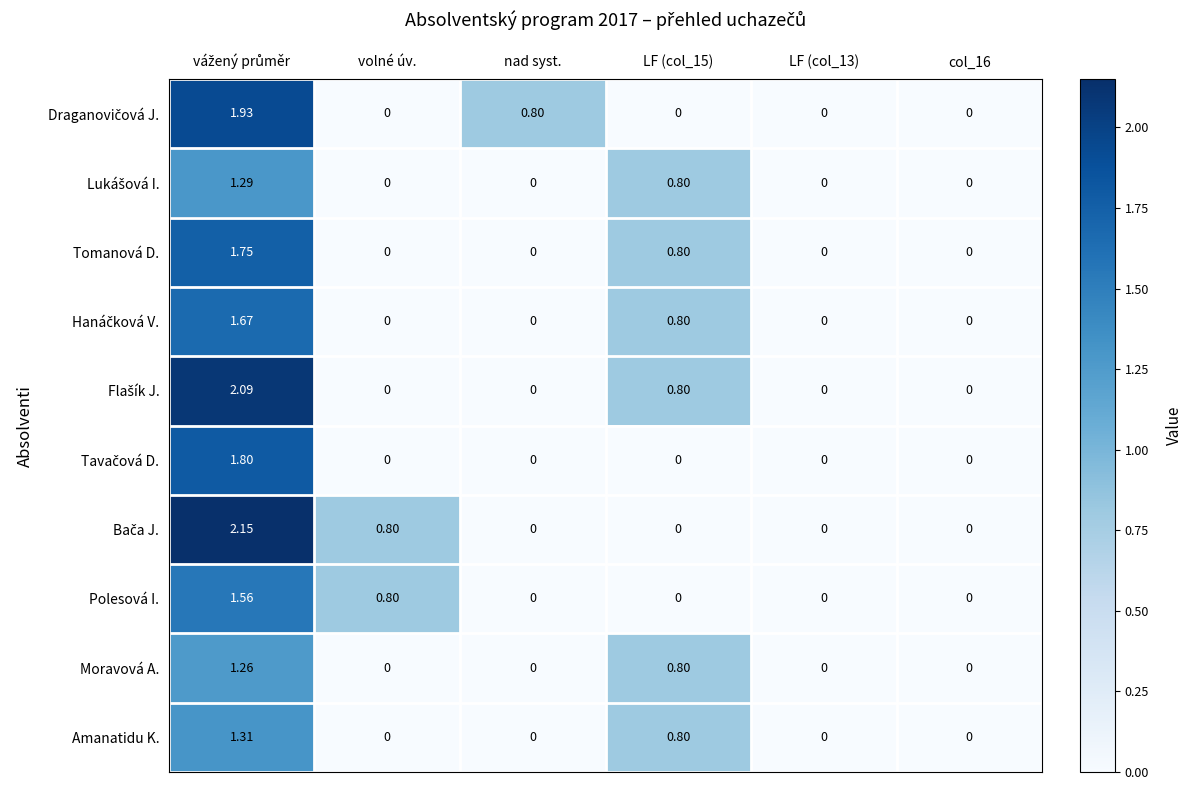

At how many categories does at least one series exceed 0?

4